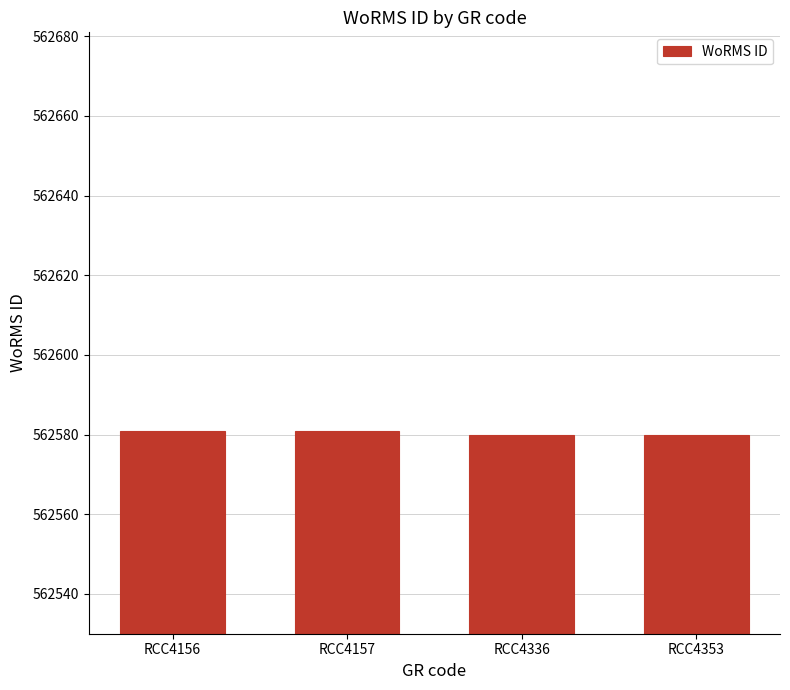

What is the sum of the values at RCC4353 and RCC4156?

1125161